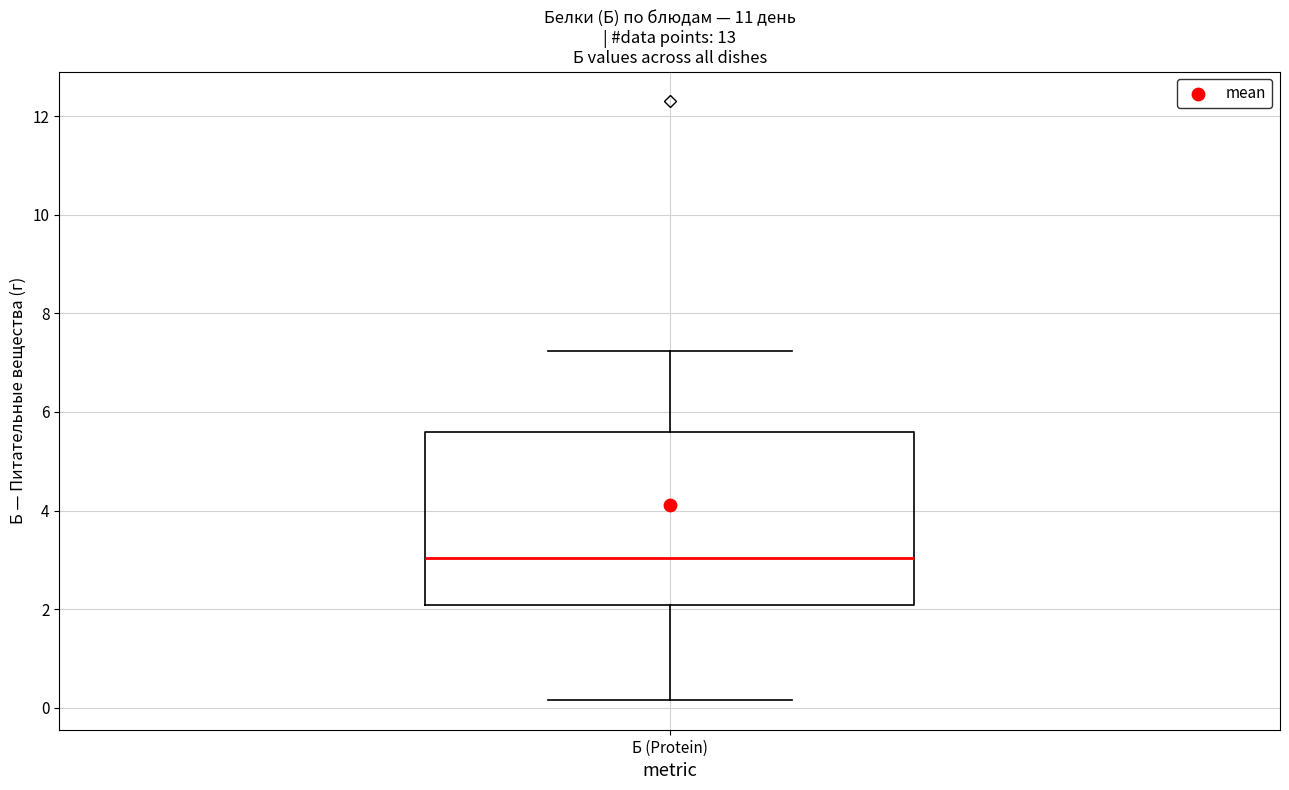

Transcribe this box plot: give where the median line is, the range the box spans, and where the two whiskers end, as read against the y-axis. The values are not printed on the chart, so give them approximately, as read against the axis.

median 3.0, box 2.0 to 5.6, whiskers 0.2 to 7.2